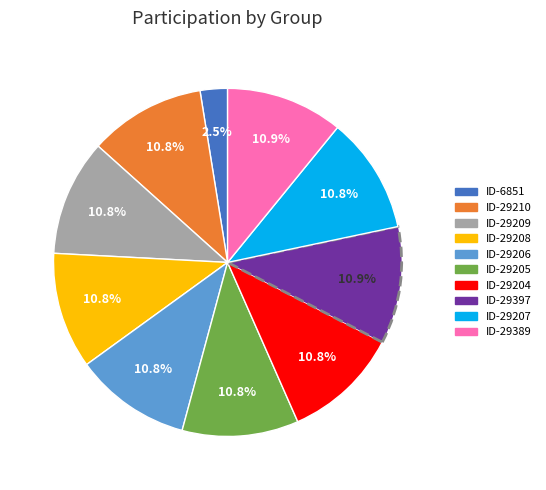

How many segments does this pie chart have?

10